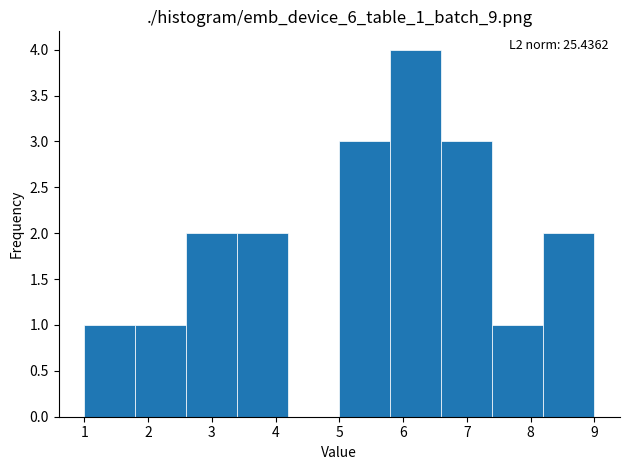

Which range on the x-axis has the tallest bar?

5.8 to 6.6